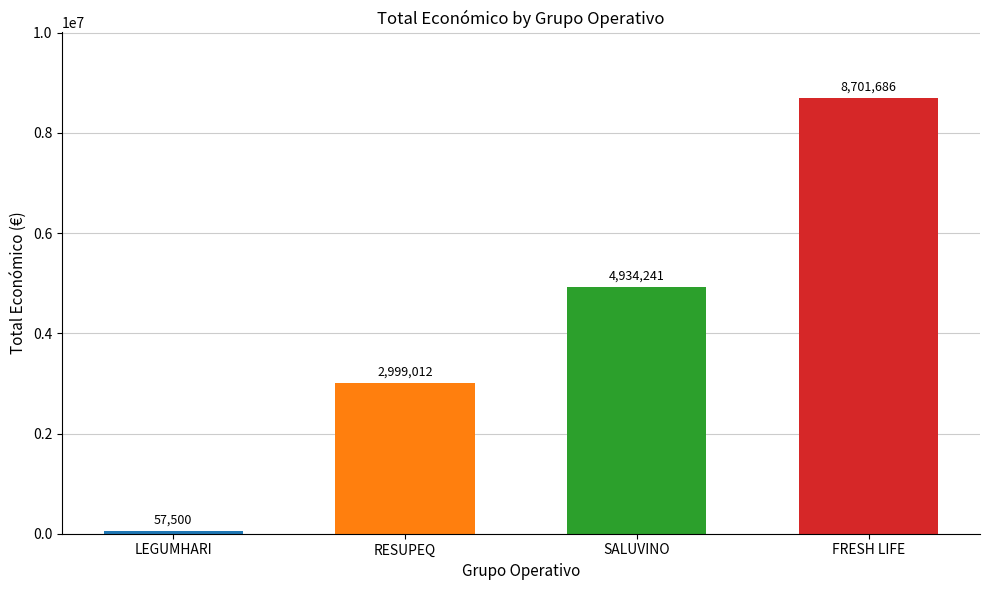

What is the difference between the second highest and minimum values?

4876741